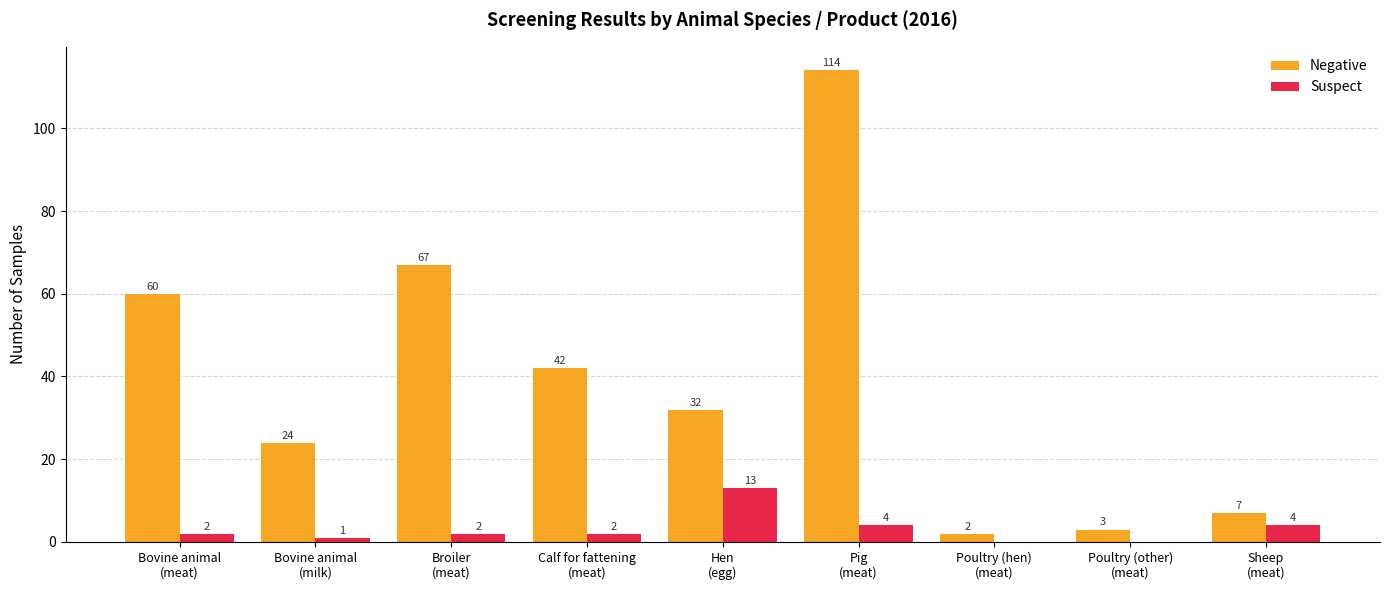

Count the number of categories in the chart.

9